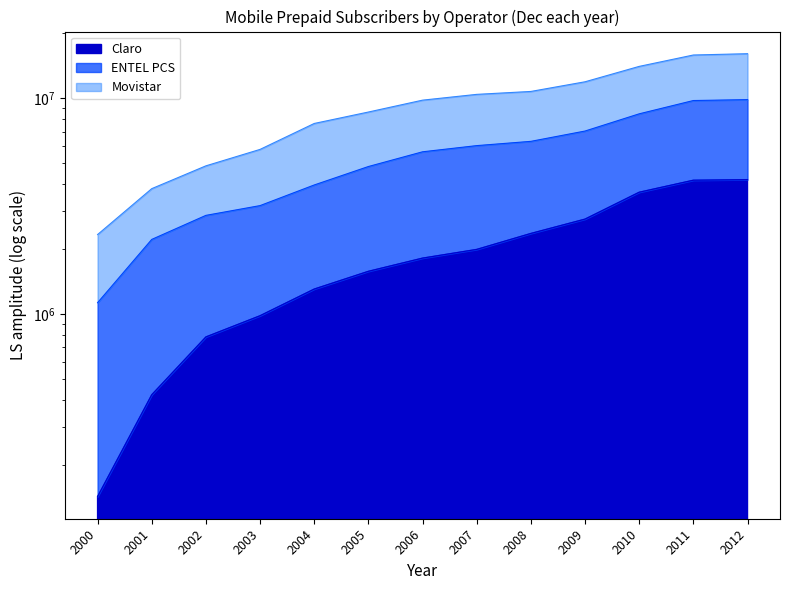

Rank the series by their maximum value, from highest to lowest.

ENTEL PCS, Movistar, Claro